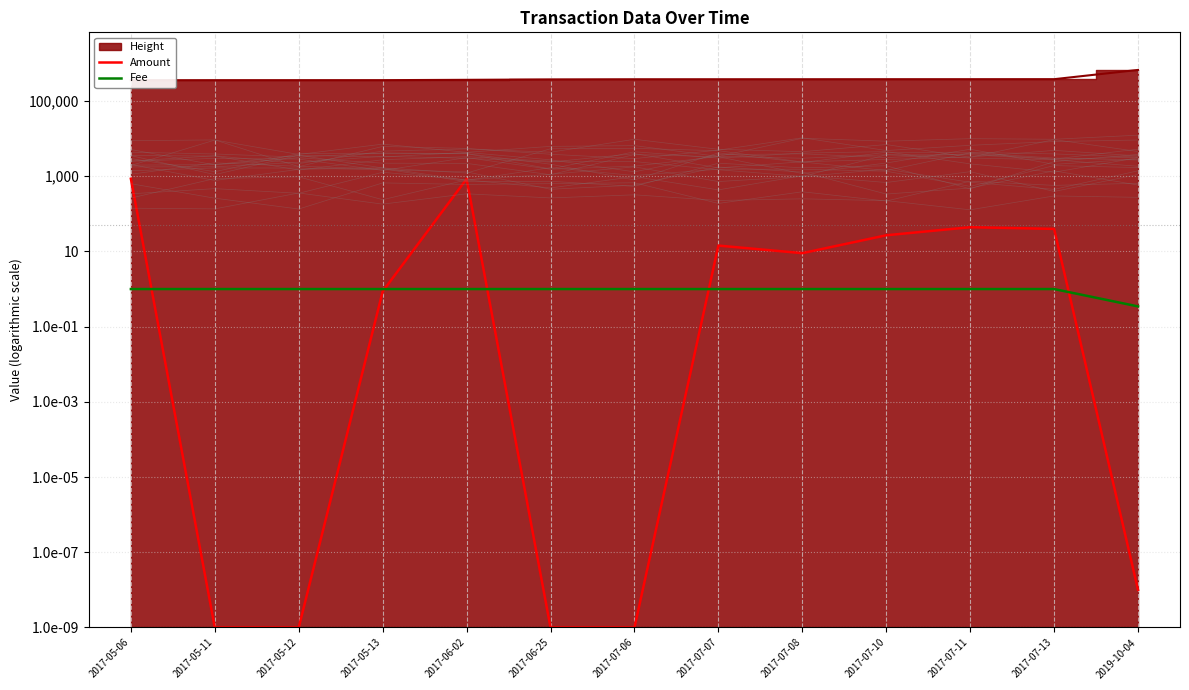

Reading right to left, extract all data points from this chart.

Amount: 0.0	39.8	44.2	26.9	9.0	14.3	0.0	0.0	850.0	0.9	0.0	0.0	857.7
Fee: 0.3	1.0	1.0	1.0	1.0	1.0	1.0	1.0	1.0	1.0	1.0	1.0	1.0